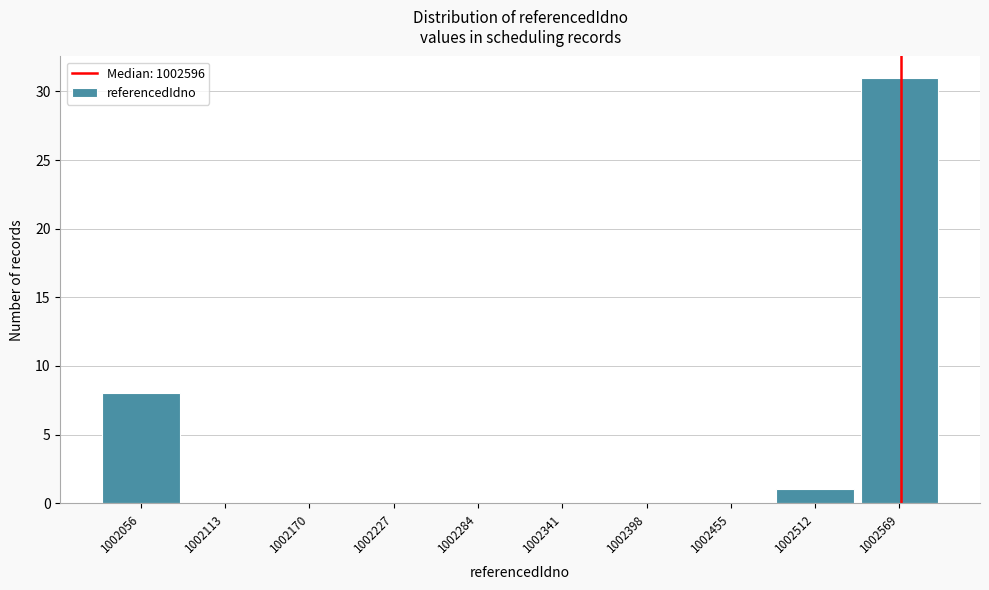

Reading left to right, list all the values displayed in this chart.

1002056=8	1002113=0	1002170=0	1002227=0	1002284=0	1002341=0	1002398=0	1002455=0	1002512=1	1002569=31